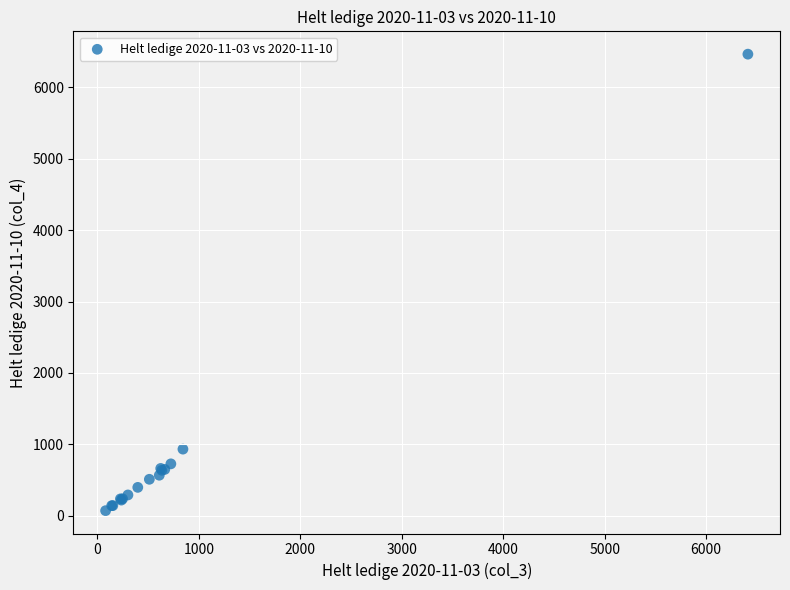

What Y value in the scatter plot is closest to 3267?

935